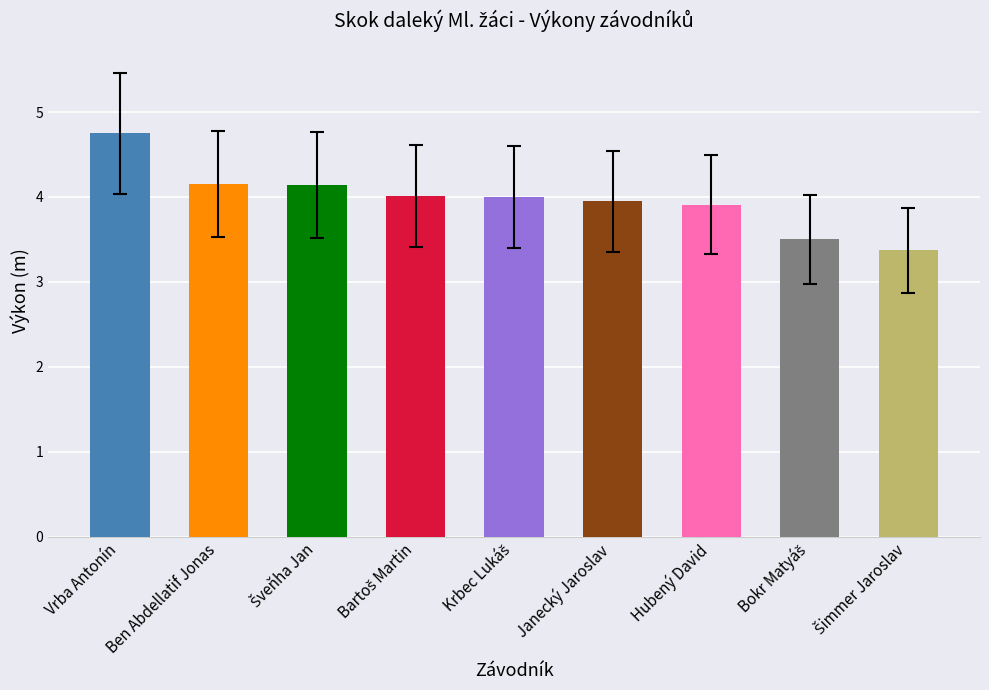

What is the approximate value at Hubený David?

3.9